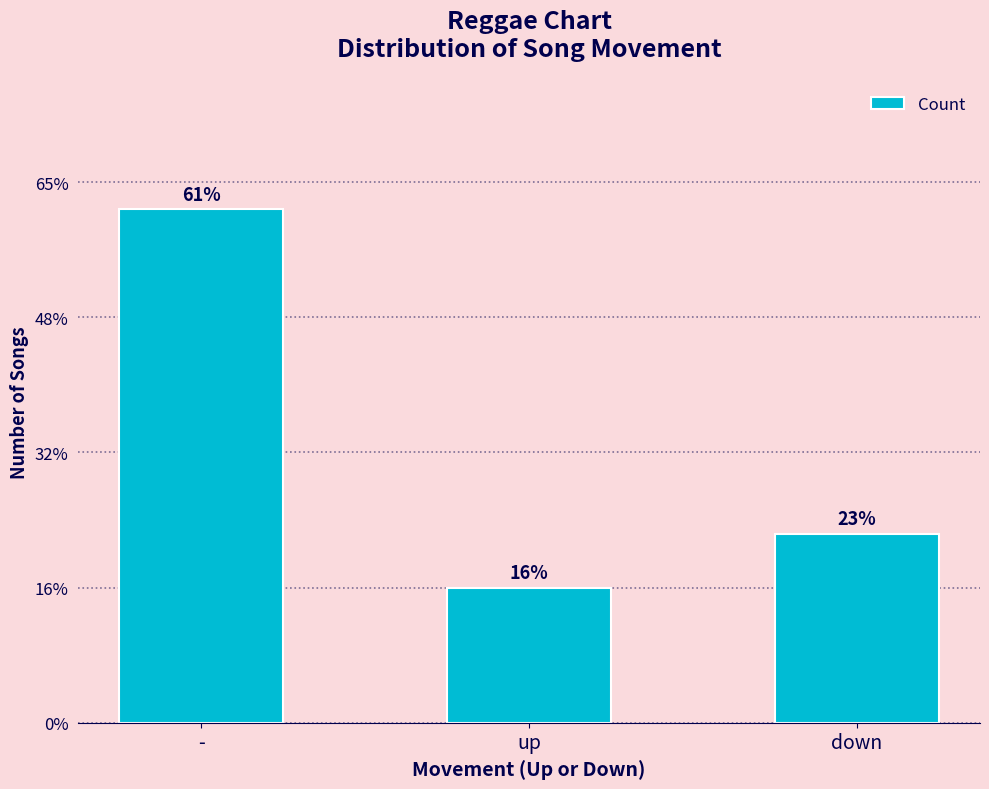

Reading left to right, transcribe all the data shown in this chart.

-=19	up=5	down=7